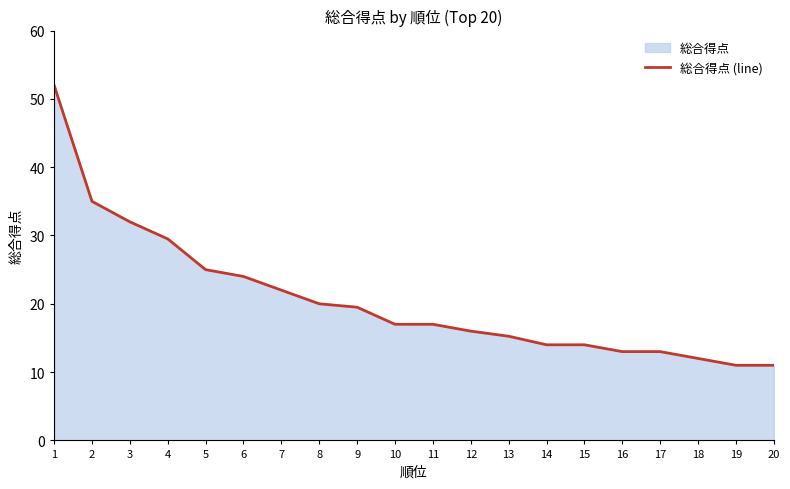

What is the change in value from 12 to 14?

-2.0